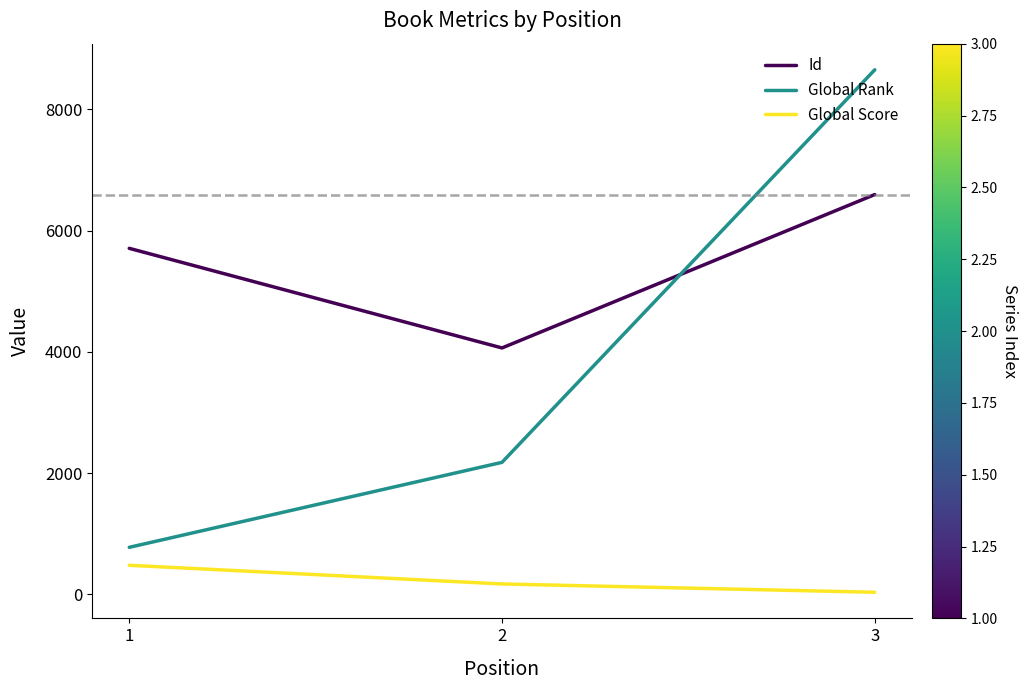

What are all the series names shown in the legend?

Id, Global Rank, Global Score